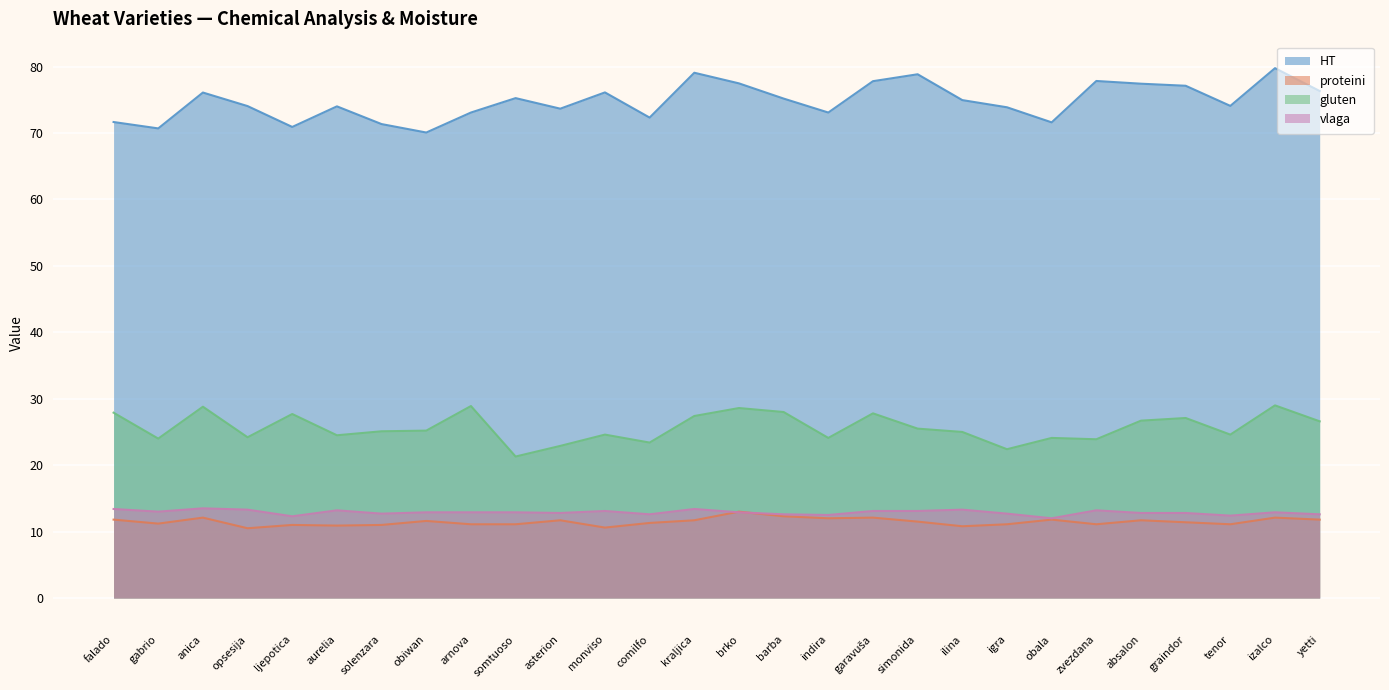

Is it true that gluten equals 27.8 at garavuša?

True